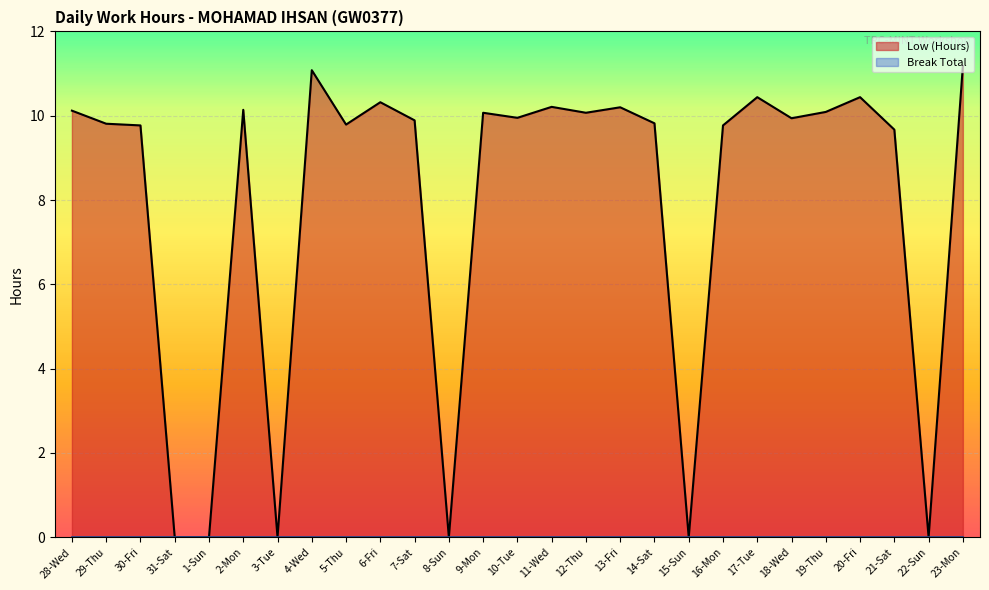

Which has a higher value, 12-Thu or 28-Wed?

28-Wed